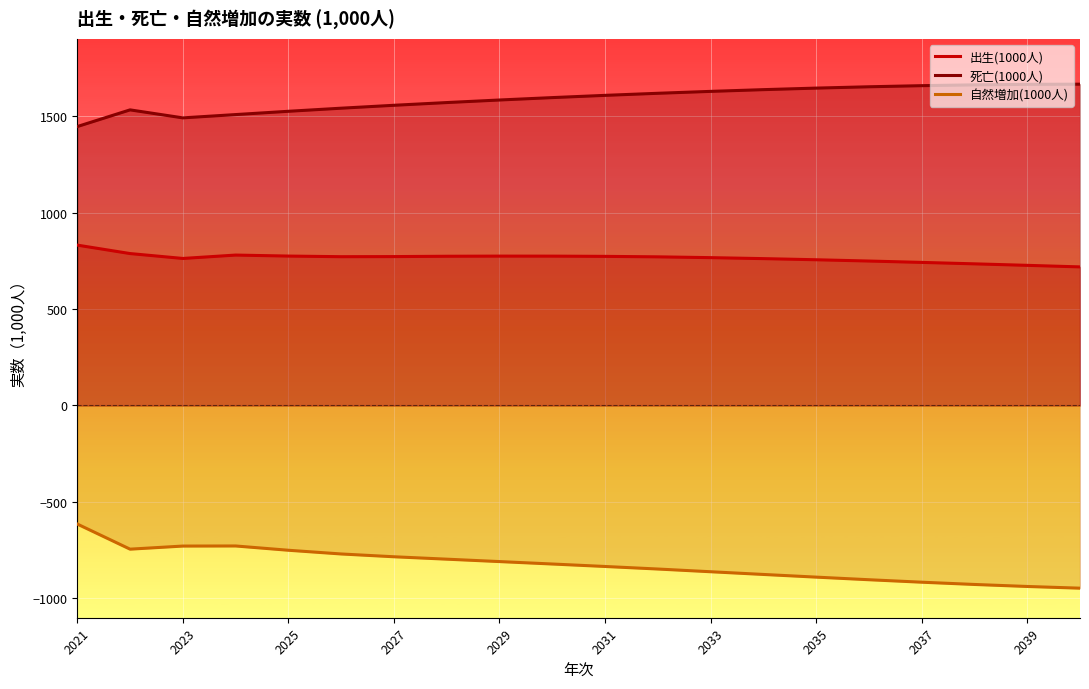

What is the difference between the 自然増加(1000人) values at 2037 and 2031?

81.5